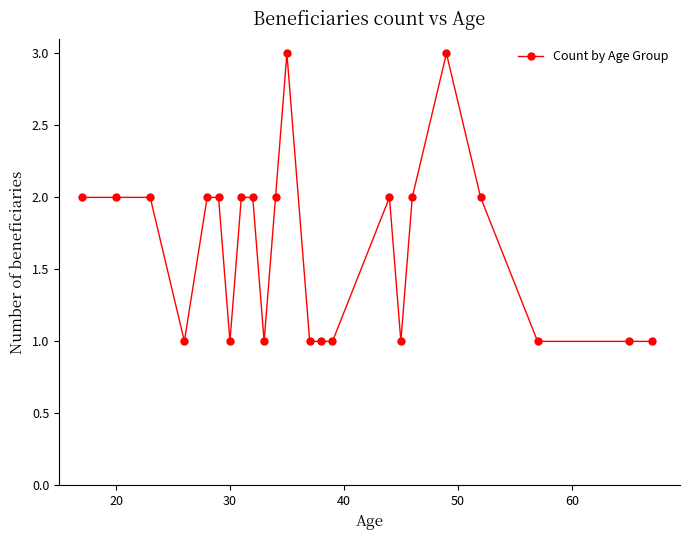

What is the maximum value shown in the chart?

3